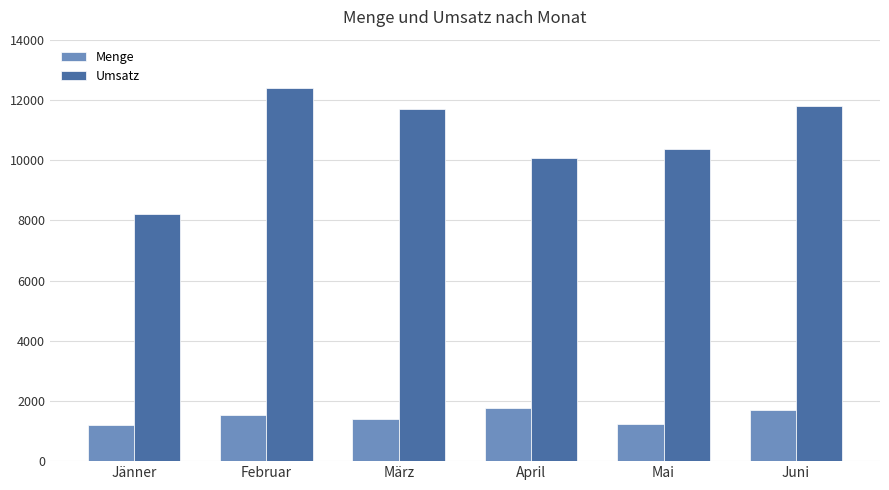

Which series changed the most between Februar and Mai?

Umsatz